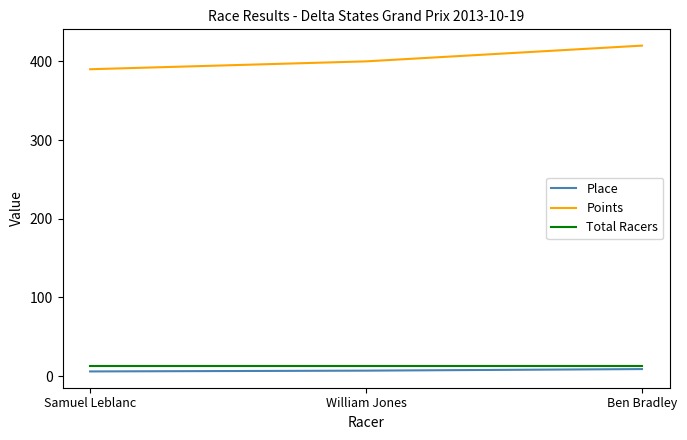

What is the difference between the Place values at Ben Bradley and William Jones?

2